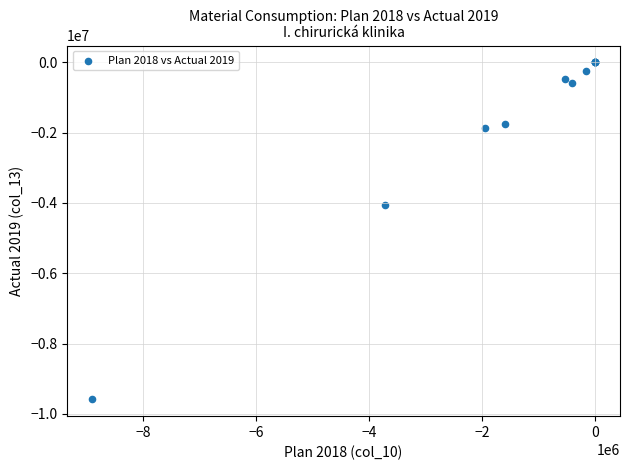

What Y value in the scatter plot is closest to -4794105?

-4053915.4